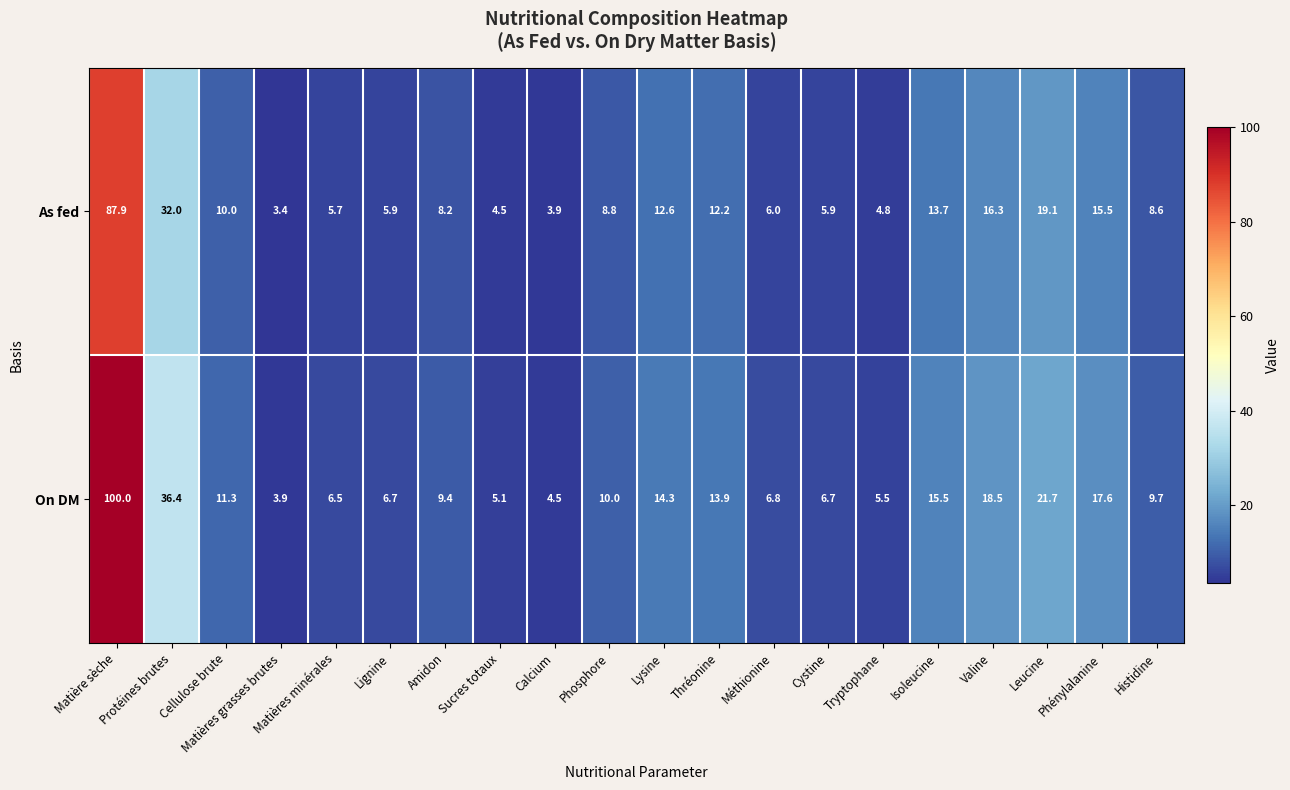

Which label corresponds to the largest value in the chart?

Matière sèche